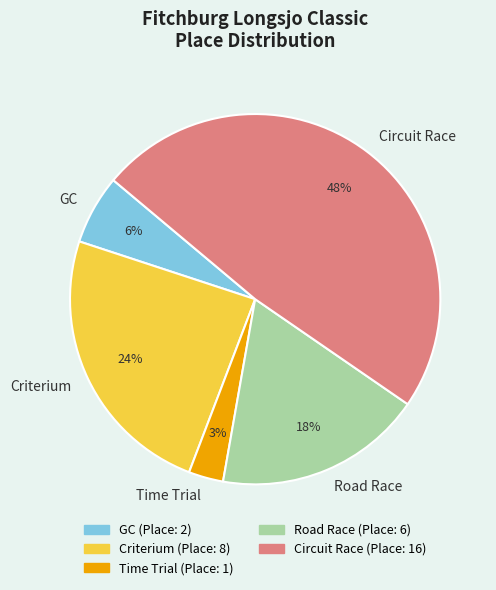

Approximately how many times larger is the value at Circuit Race compared to Criterium?

2.0